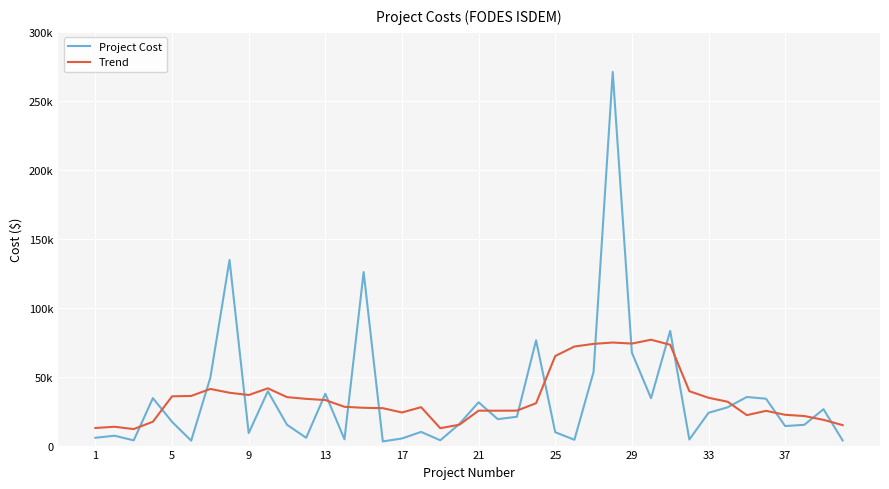

Does the chart display data point markers on the line(s)?

No